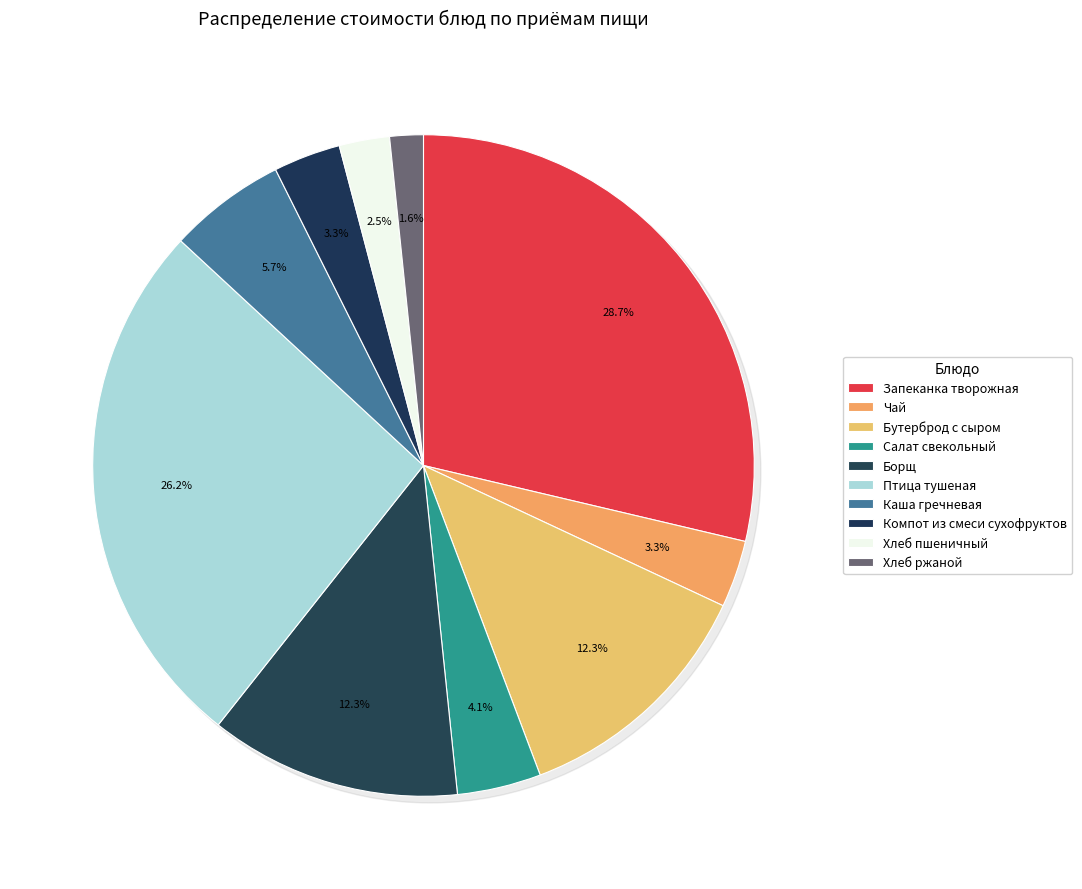

Rank the categories by value from highest to lowest.

Запеканка творожная, Птица тушеная, Бутерброд с сыром, Борщ, Каша гречневая, Салат свекольный, Чай, Компот из смеси сухофруктов, Хлеб пшеничный, Хлеб ржаной